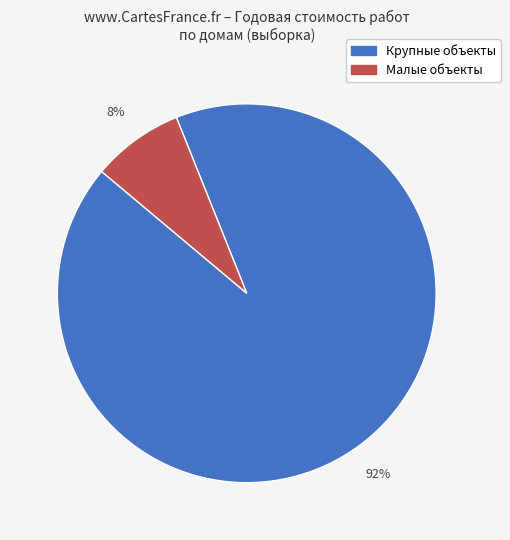

Is there a majority slice in this chart?

Yes